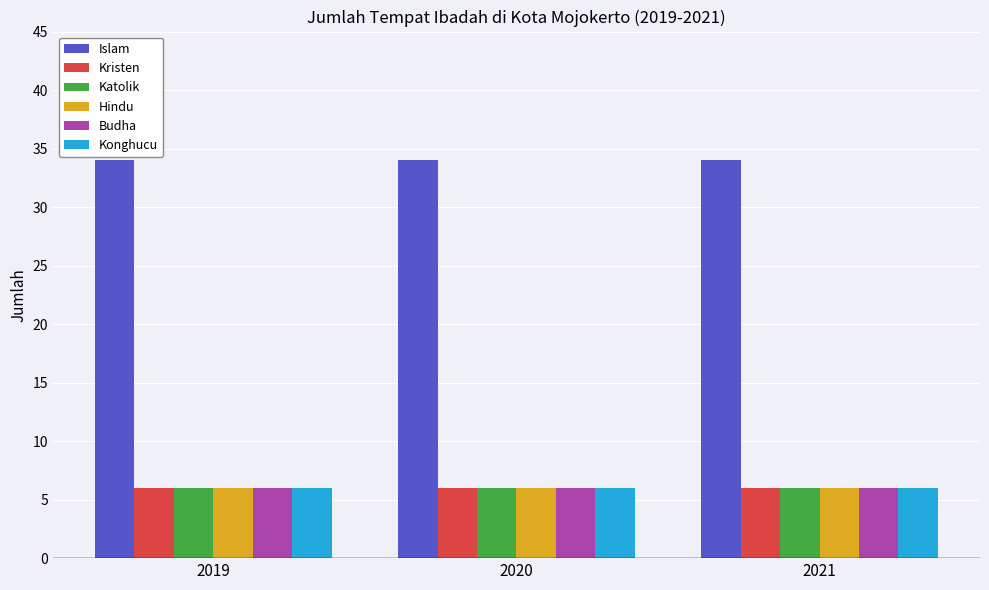

The value of Kristen at 2019 is 3. True or false?

False